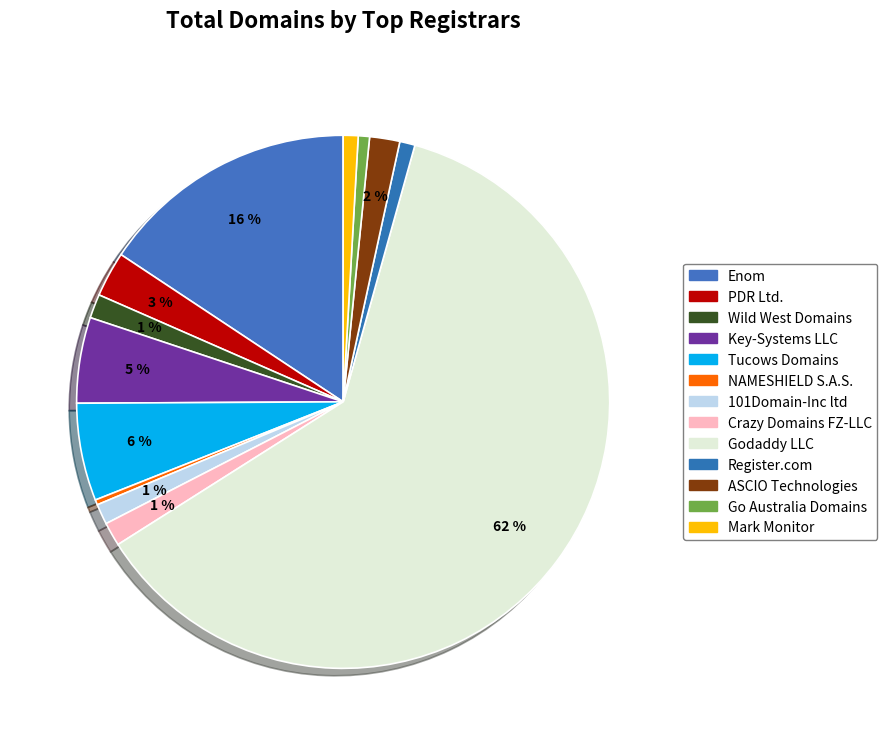

Is there a majority slice in this chart?

Yes